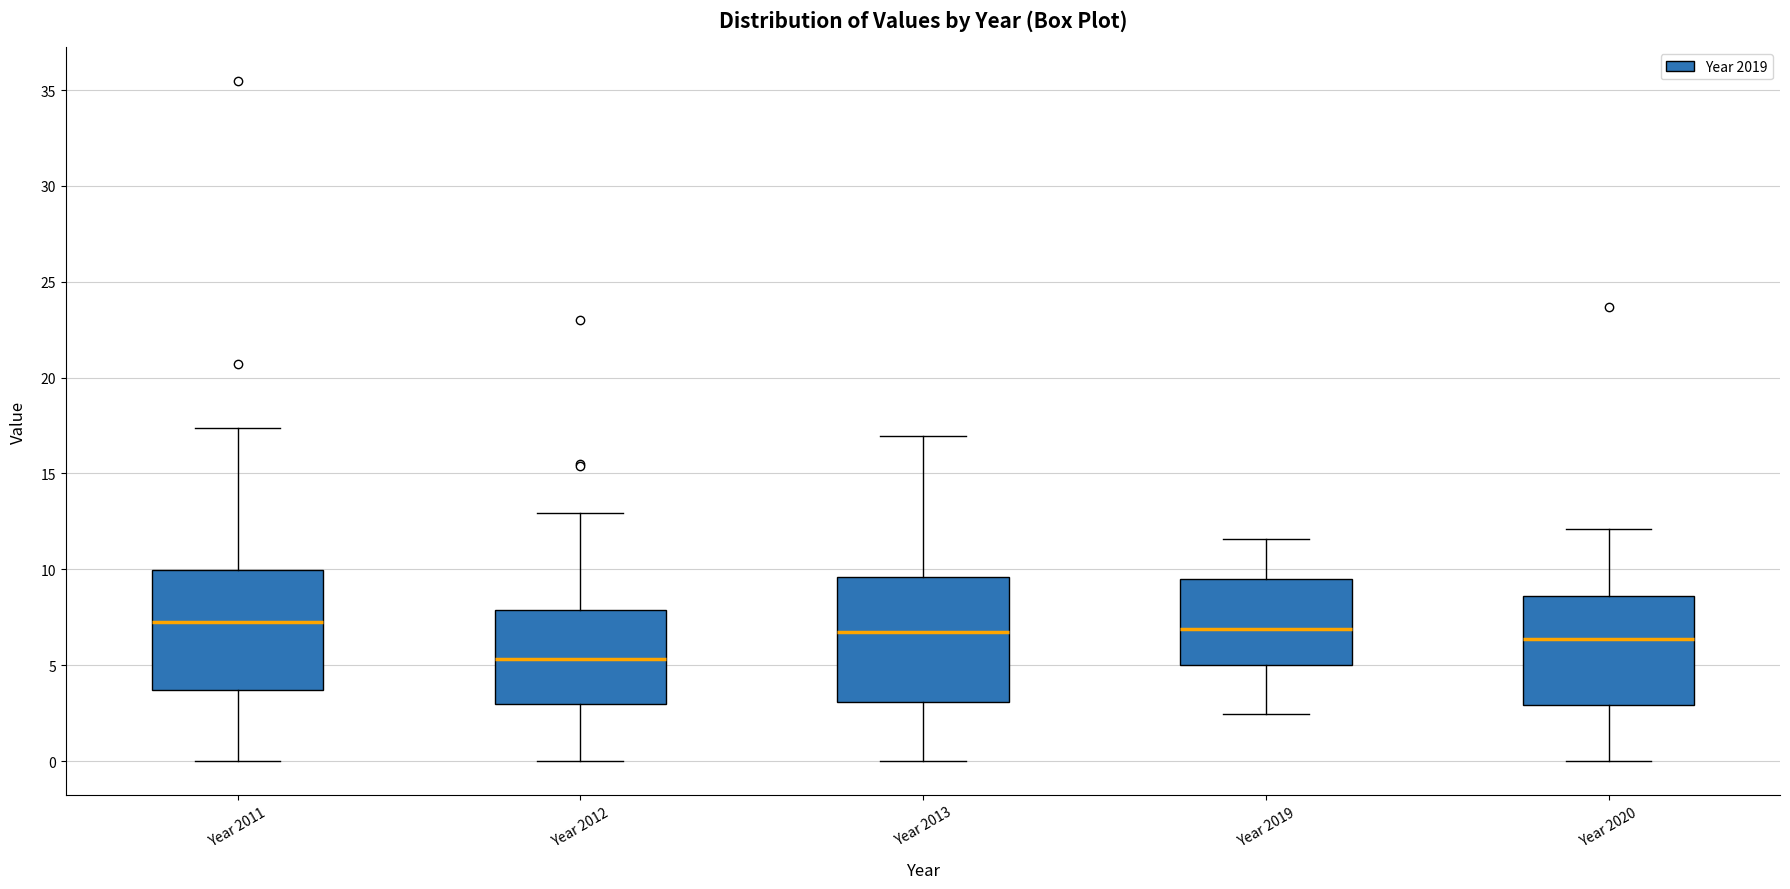

Reading left to right, transcribe this box plot: for each box, give where its median line is, the range the box spans, and where its two whiskers end, as read against the y-axis. The values are not printed on the chart, so give them approximately, as read against the axis.

Year 2011: median 7.0, box 3.5 to 10.0, whiskers 0.0 to 17.5
Year 2012: median 5.5, box 3.0 to 8.0, whiskers 0.0 to 13.0
Year 2013: median 6.5, box 3.0 to 9.5, whiskers 0.0 to 17.0
Year 2019: median 7.0, box 5.0 to 9.5, whiskers 2.5 to 11.5
Year 2020: median 6.5, box 3.0 to 8.5, whiskers 0.0 to 12.0